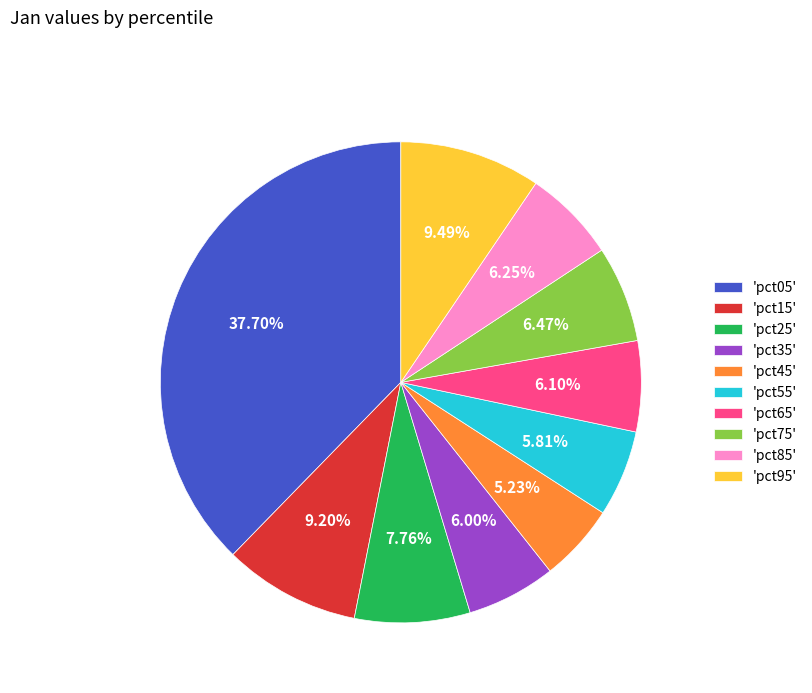

How many segments does this pie chart have?

10